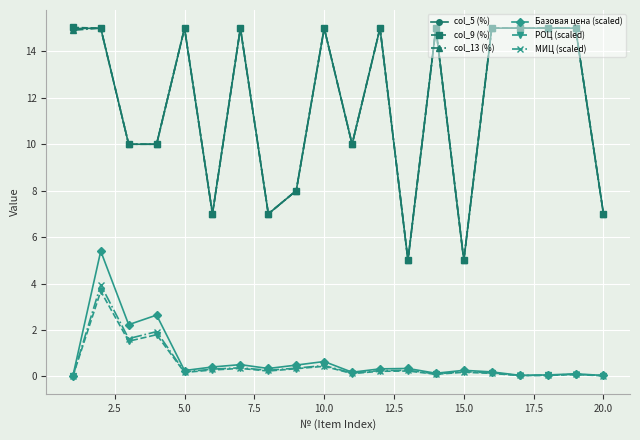

What is the highest value of the col_9 (%) series?

15.0